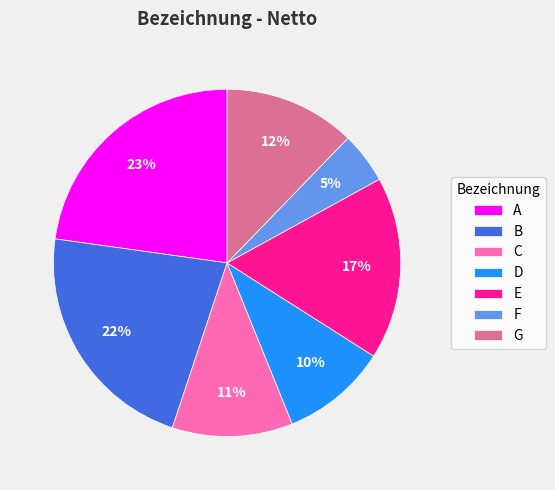

What percentage is the D slice, to the nearest percent?

10%